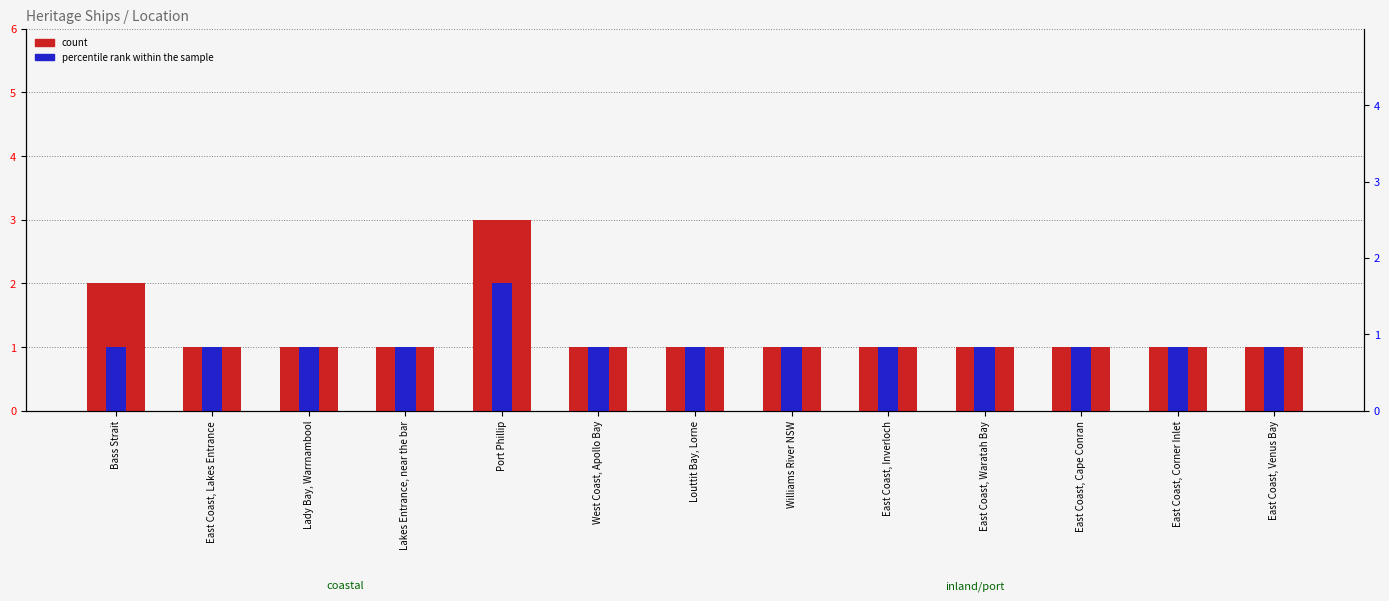

At how many categories does at least one series exceed 1?

2